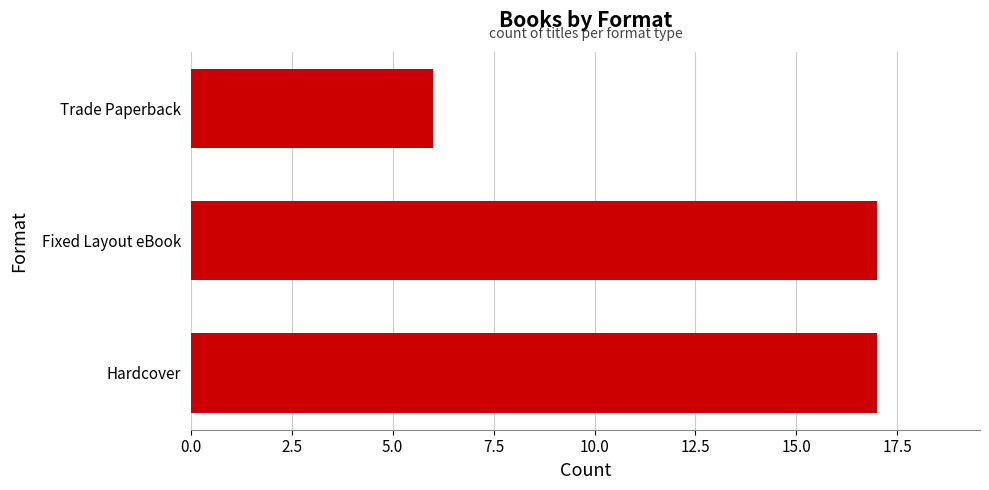

Reading top to bottom, list all the values displayed in this chart.

6	17	17